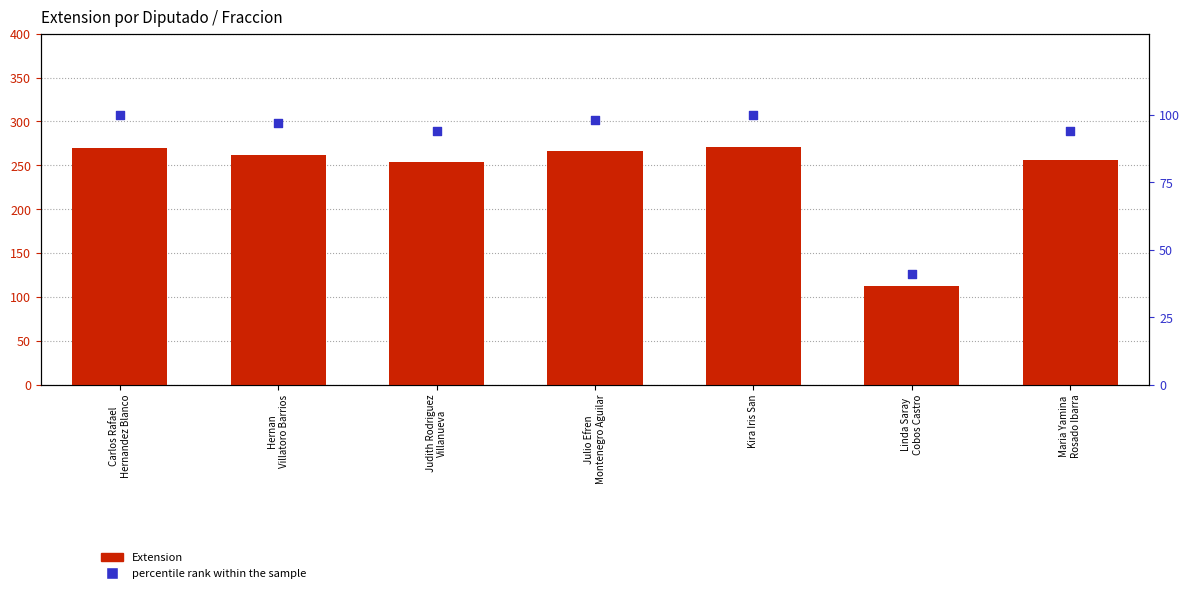

Which series contains the highest Y value?

Extension